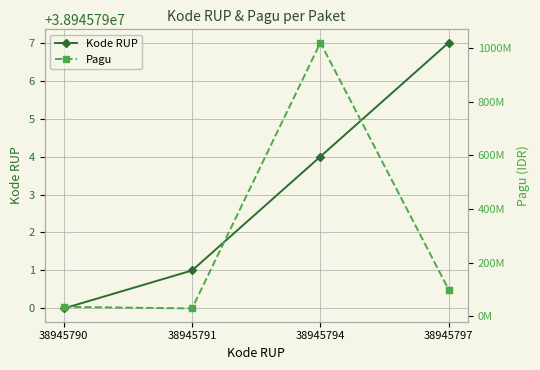

What is the highest value of the Pagu series?

1020000000